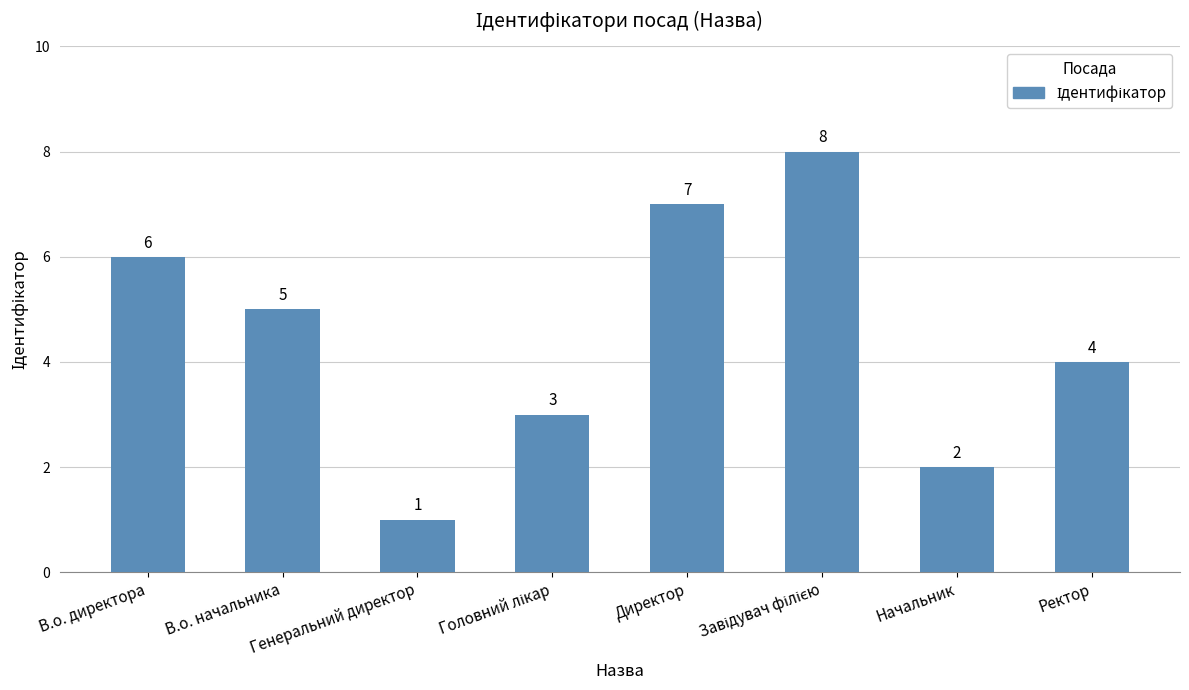

How many bars are there in total?

8